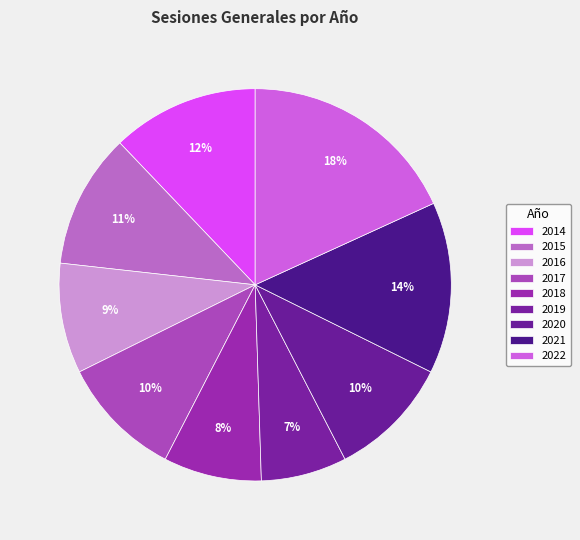

How many segments does this pie chart have?

9